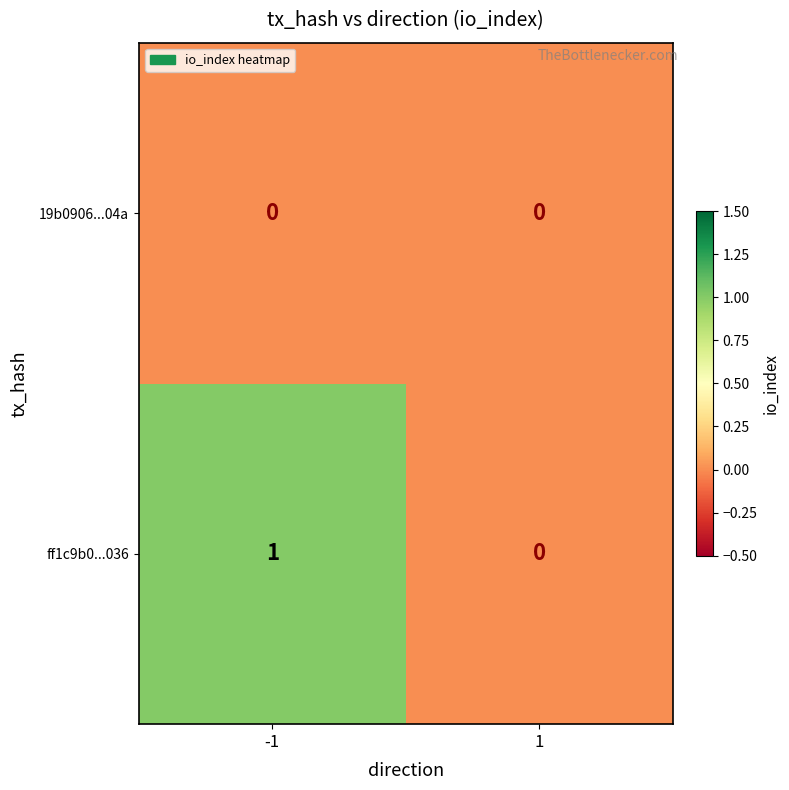

What is the maximum value shown in the chart?

1